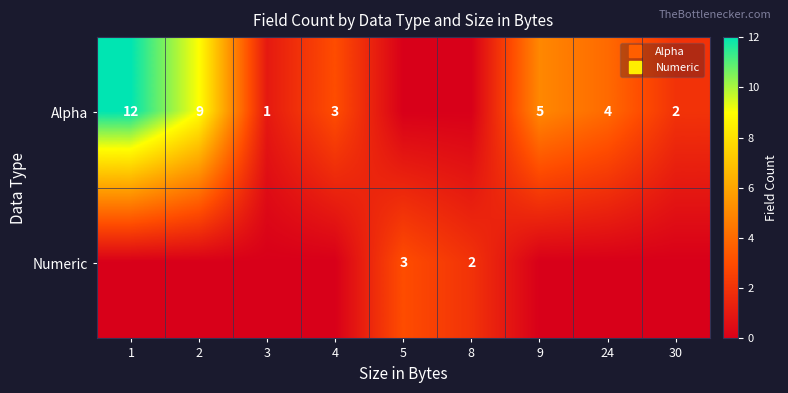

How many values in the Numeric series exceed 0?

2